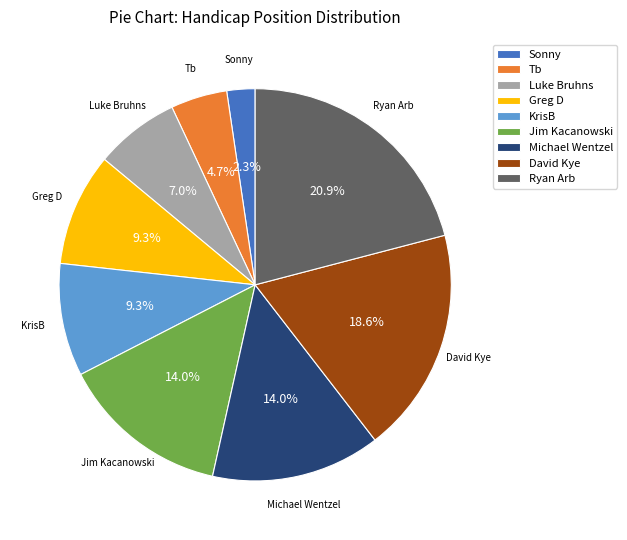

Combined, what portion of the pie is KrisB and David Kye?

27.9%